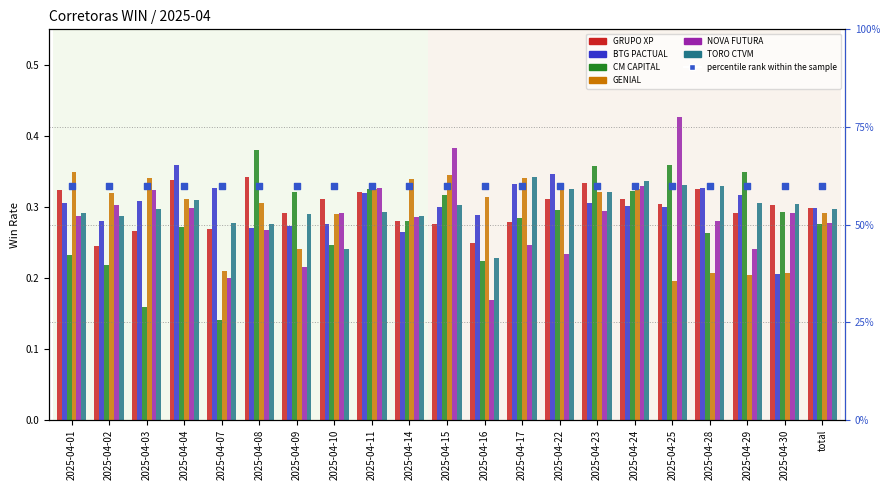

Which series has the largest total across all categories?

BTG PACTUAL